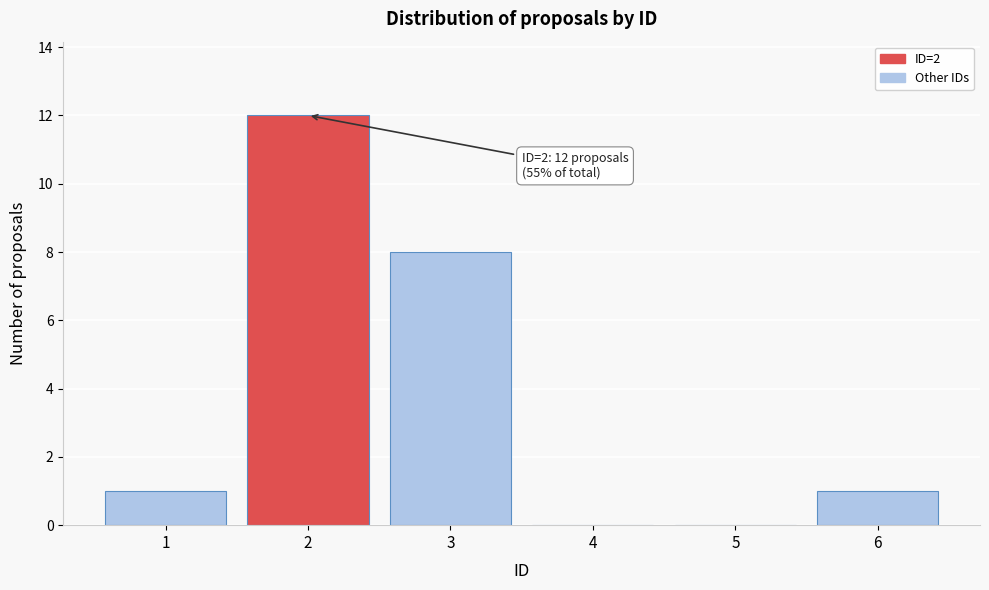

Reading left to right, transcribe all the data shown in this chart.

1=1	2=12	3=8	4=0	5=0	6=1